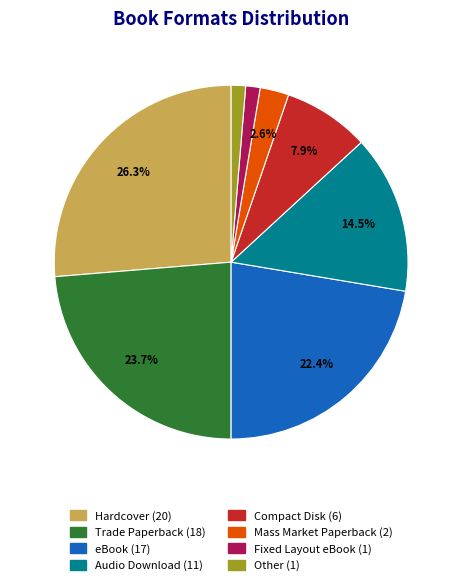

Does Mass Market Paperback represent more than half of the total?

No